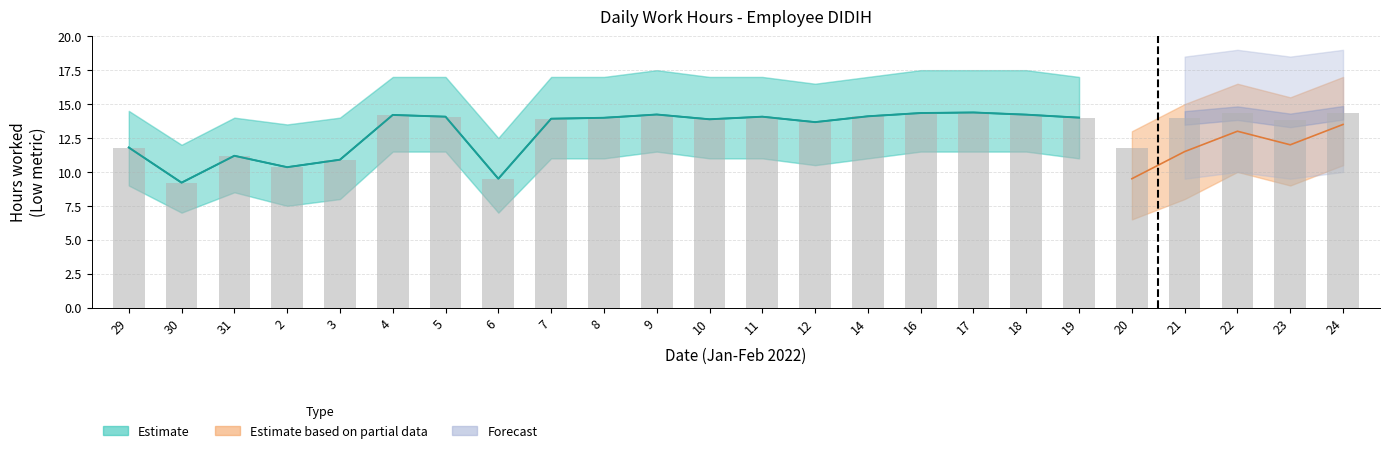

Rank the series at 21 from highest to lowest value.

Low_upper, Partial_upper, Low, Partial_mid, Low_lower, Partial_lower